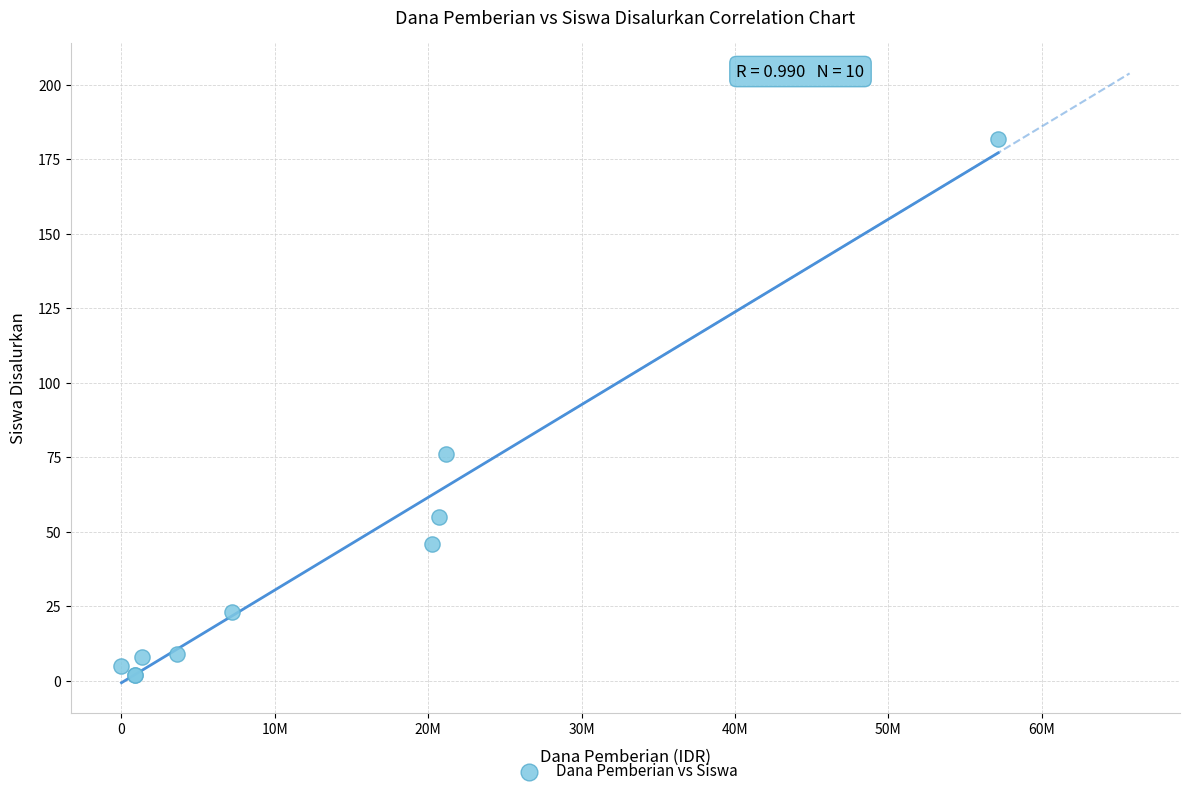

What Y value in the scatter plot is closest to 92?

76